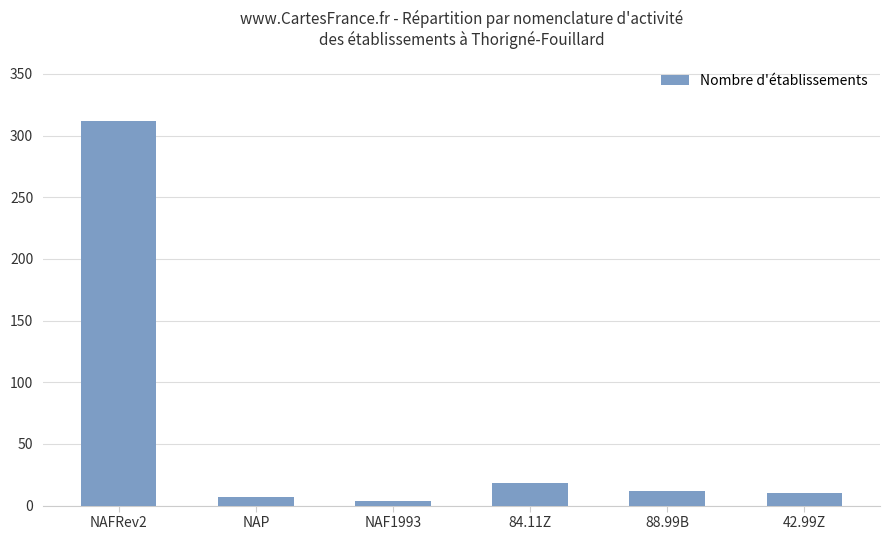

Where is the data nearest to the value 158?

84.11Z